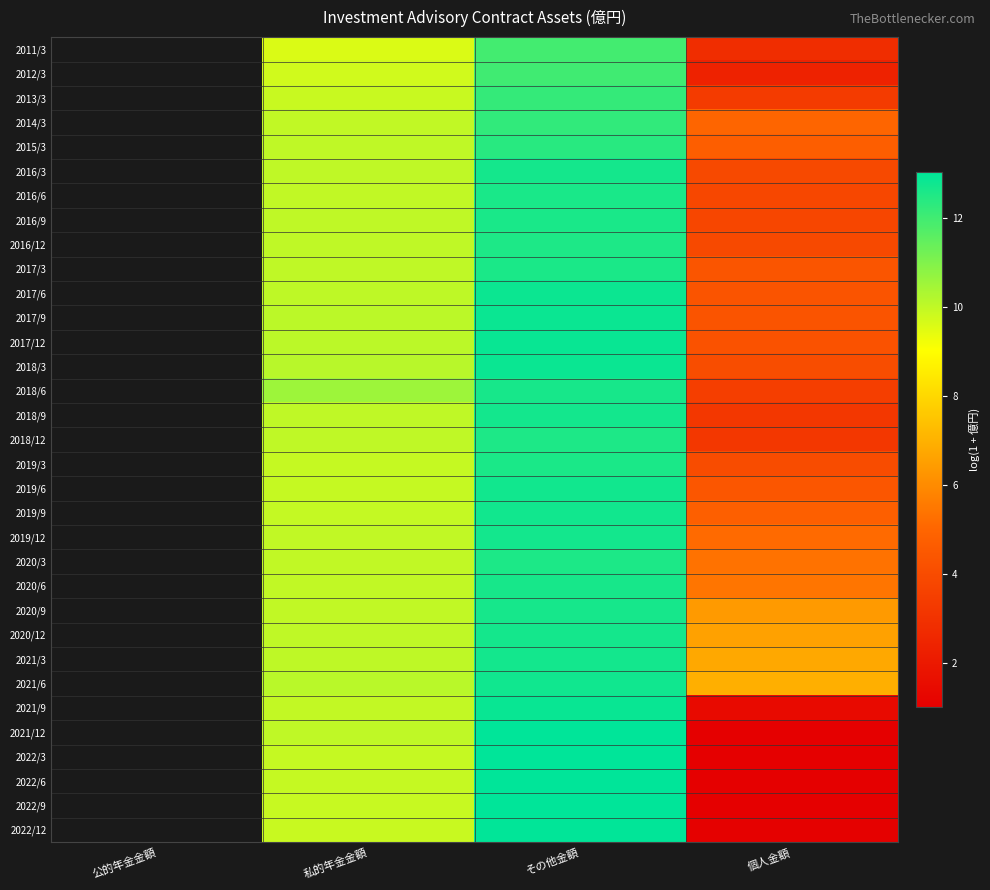

Is it true that 2016/6 equals 6.1 at その他金額?

False